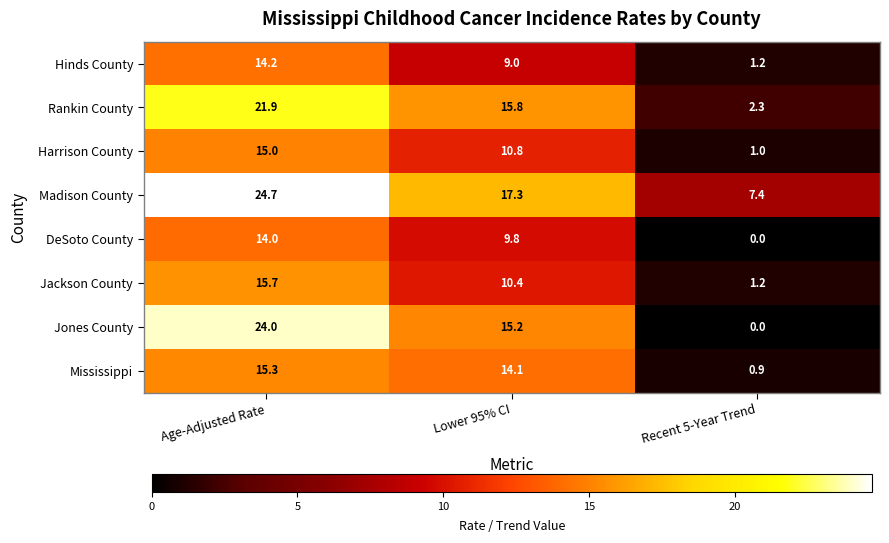

At how many categories does at least one series exceed 0?

3